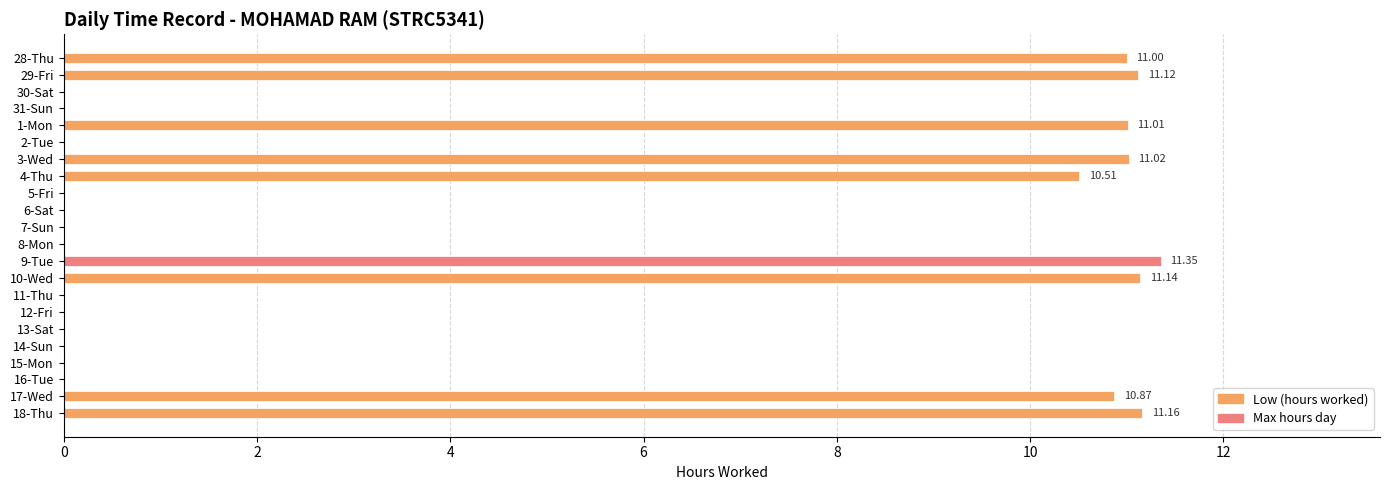

Are the bars horizontal?

Yes